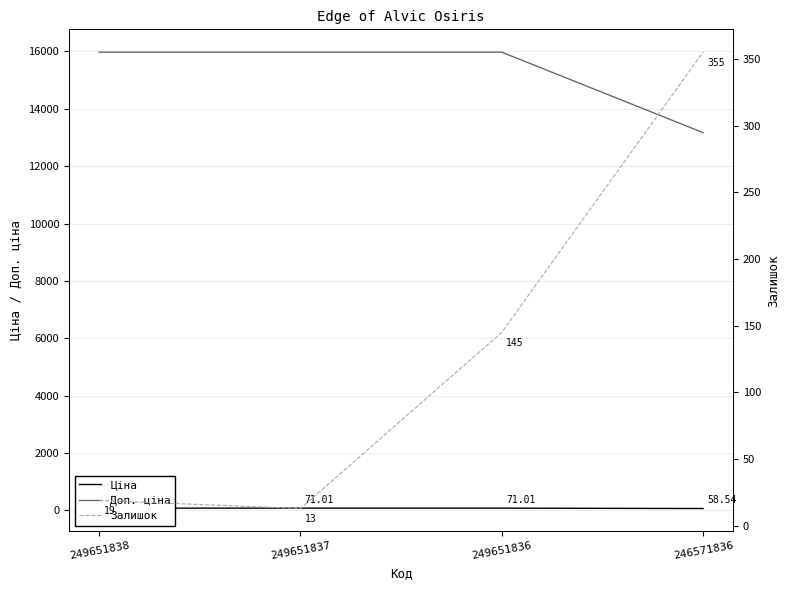

True or false: Залишок has more than 0 interior local peaks.

False